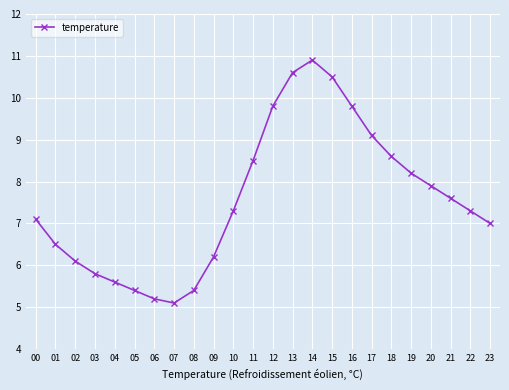

What is the value of the 11th point from the left?

7.3